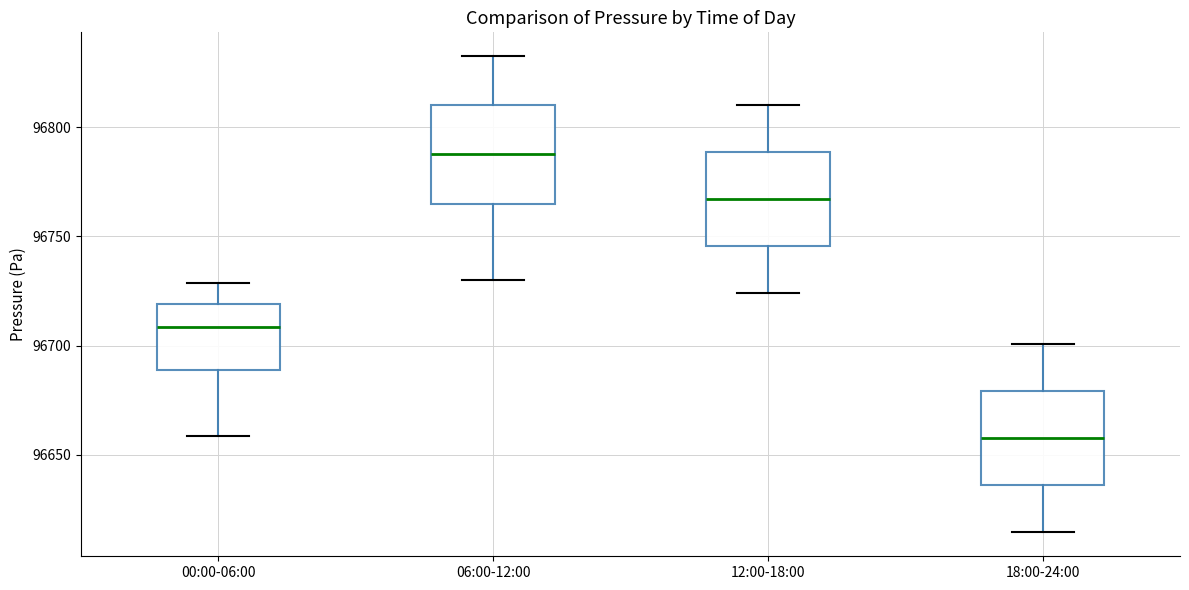

Which box's median line is the highest?

06:00-12:00